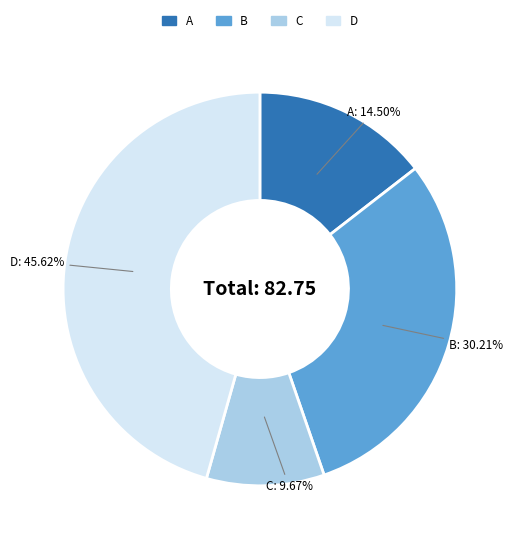

Which has a higher value, A or B?

B